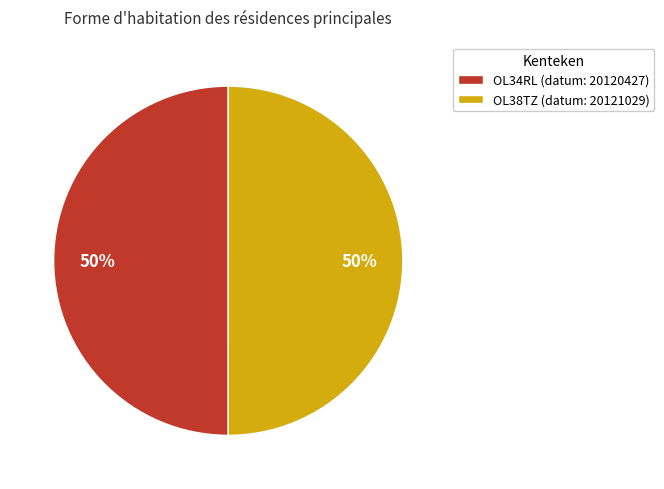

What is the ratio of the value at OL34RL (datum: 20120427) to the value at OL38TZ (datum: 20121029)?

1.0